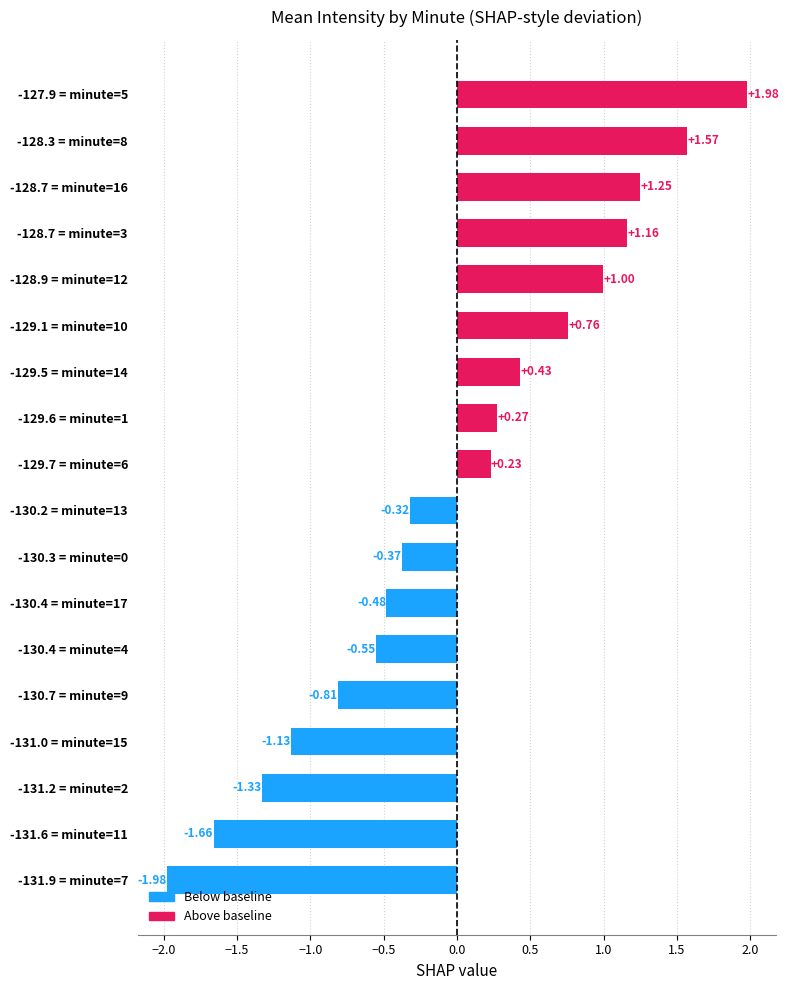

How many bars are there in total?

18